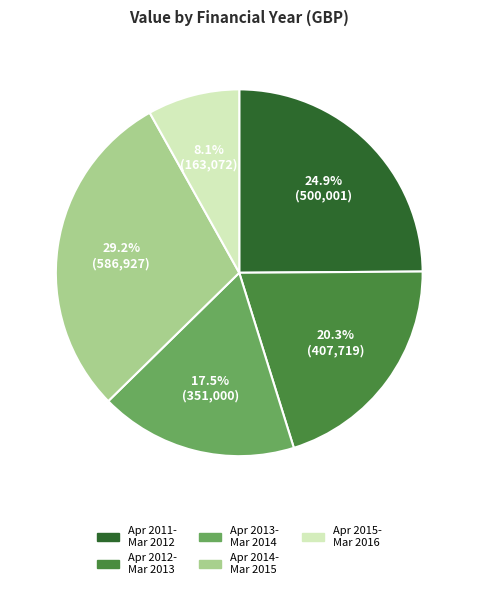

Approximately how many times larger is the value at Apr 2012- Mar 2013 compared to Apr 2014- Mar 2015?

0.7